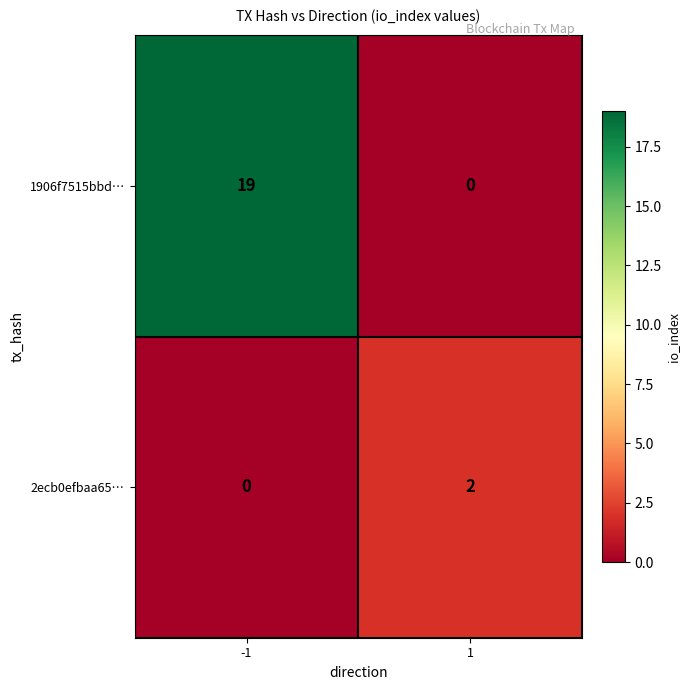

What is the sum of the 1906f7515bbd… values at 1 and -1?

19